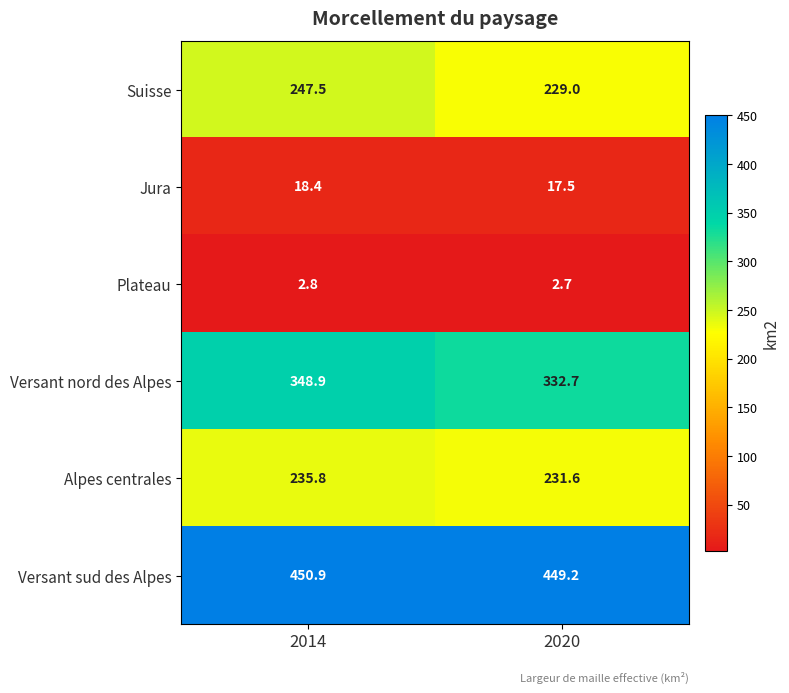

What is the minimum value for Plateau?

2.7